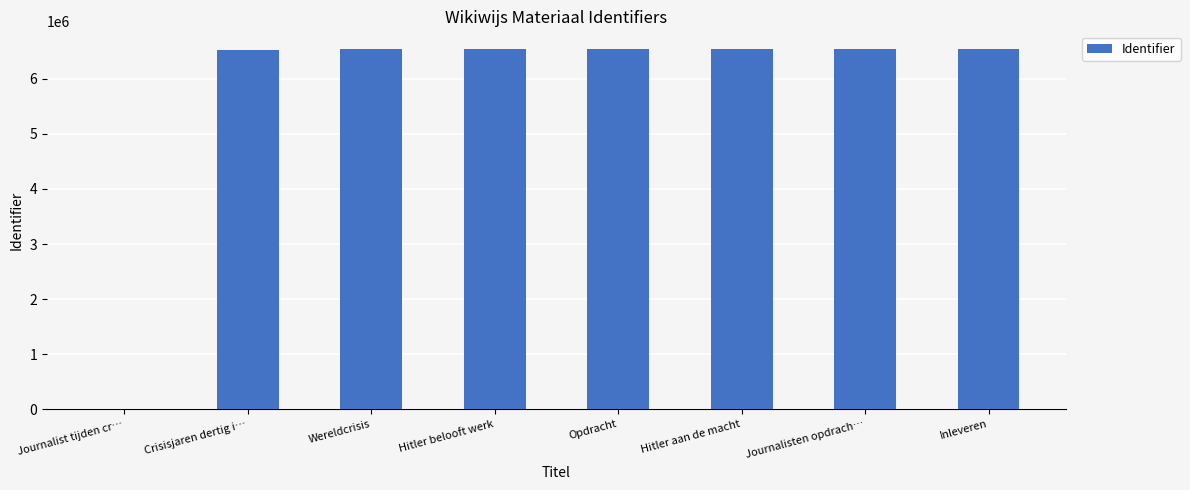

How many positive values are there?

7